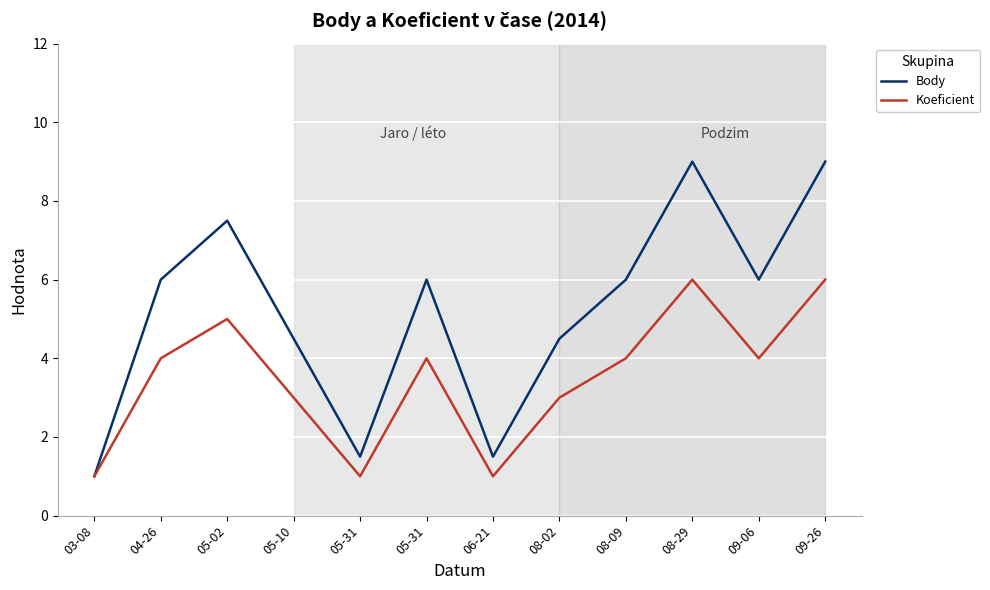

What is the label of the 8th point from the right?

05-31